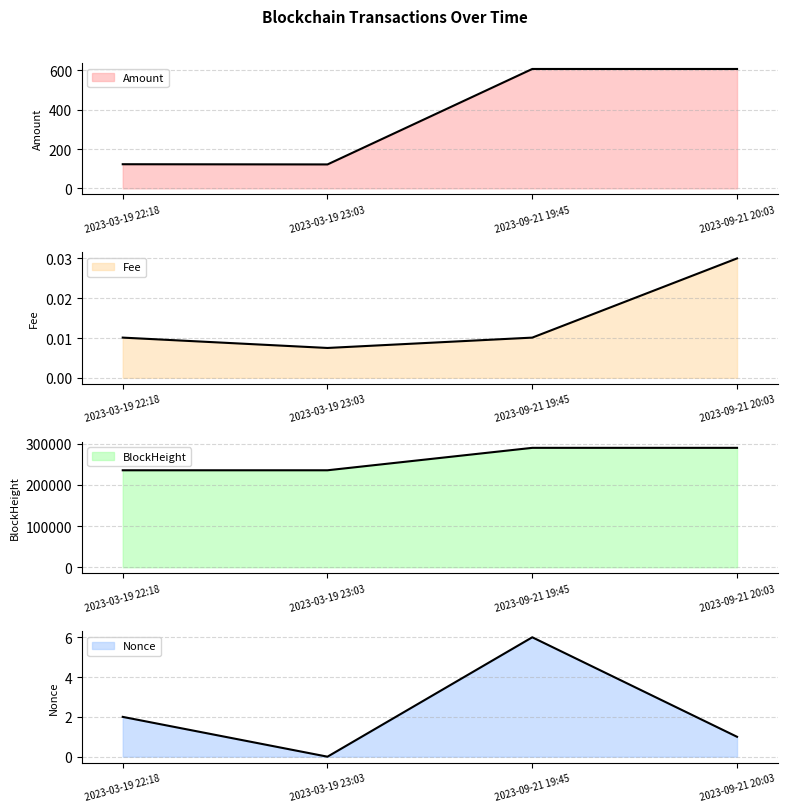

Where is Fee nearest to the value 0?

2023-03-19 23:03